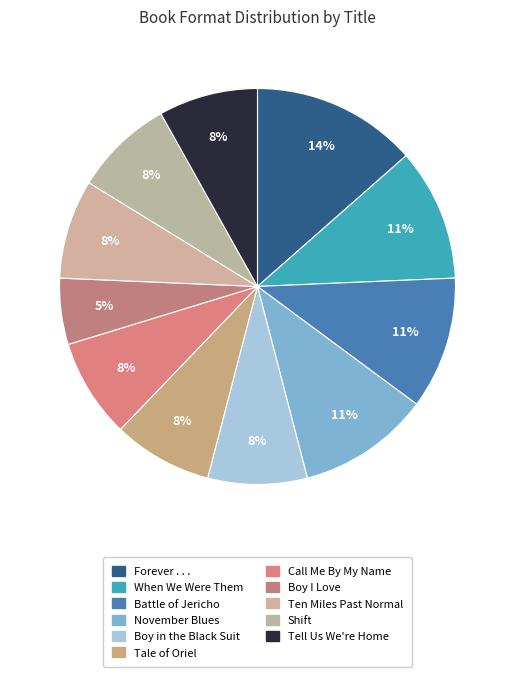

Rank the categories by value from lowest to highest.

Boy I Love, Boy in the Black Suit, Tale of Oriel, Call Me By My Name, Ten Miles Past Normal, Shift, Tell Us We're Home, When We Were Them, Battle of Jericho, November Blues, Forever . . .